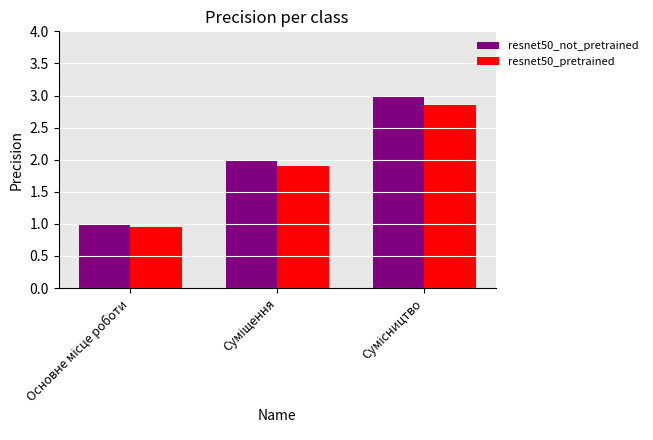

Which series has the widest spread of values?

resnet50_not_pretrained